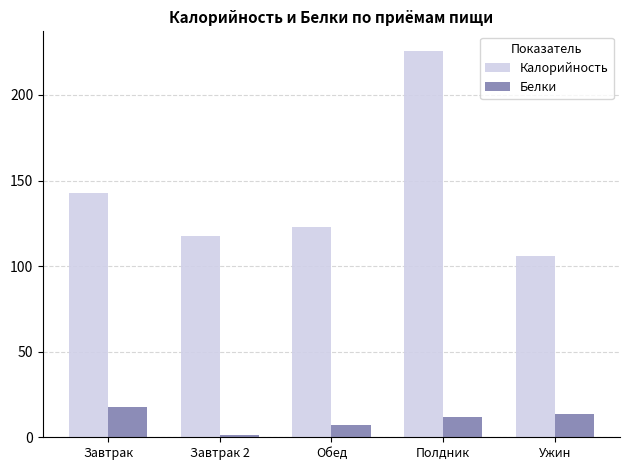

At Ужин, list the series in order from largest to smallest.

Калорийность, Белки